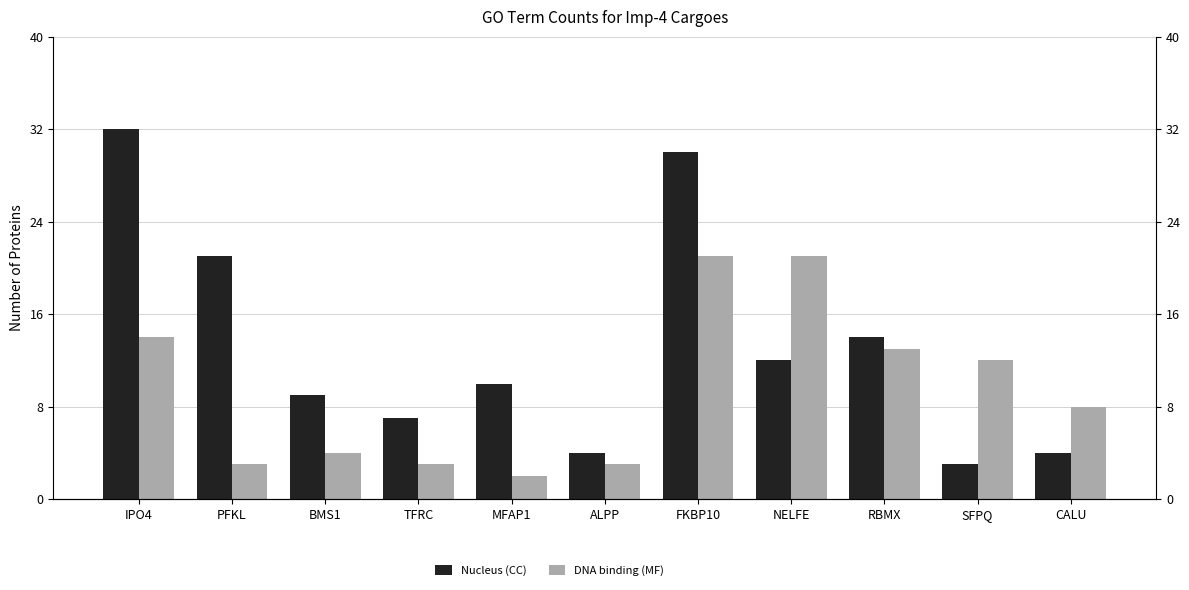

Which series changed the most between PFKL and NELFE?

DNA binding (MF)